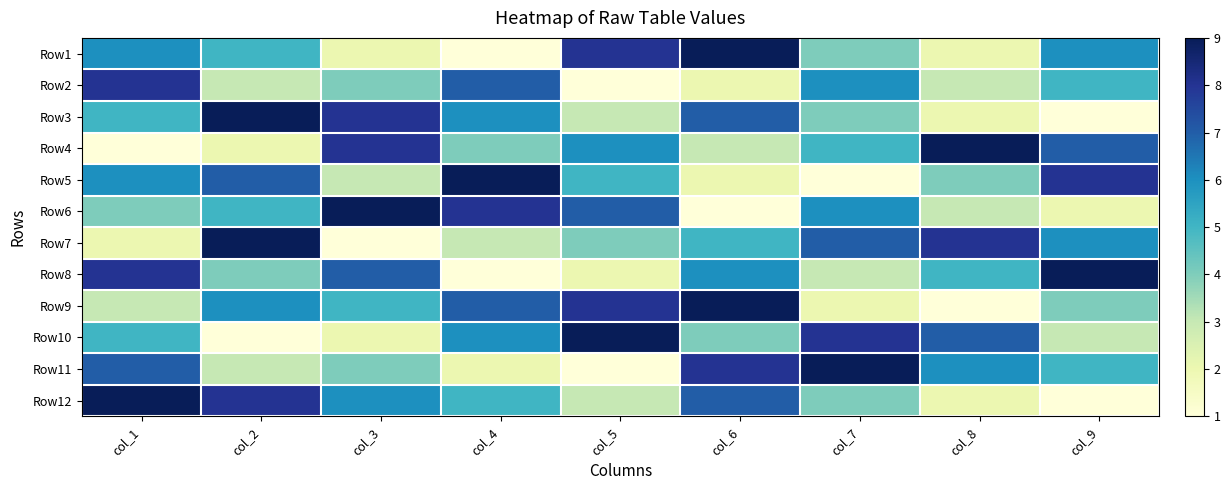

What is the spread (max minus min) of values at col_9?

8